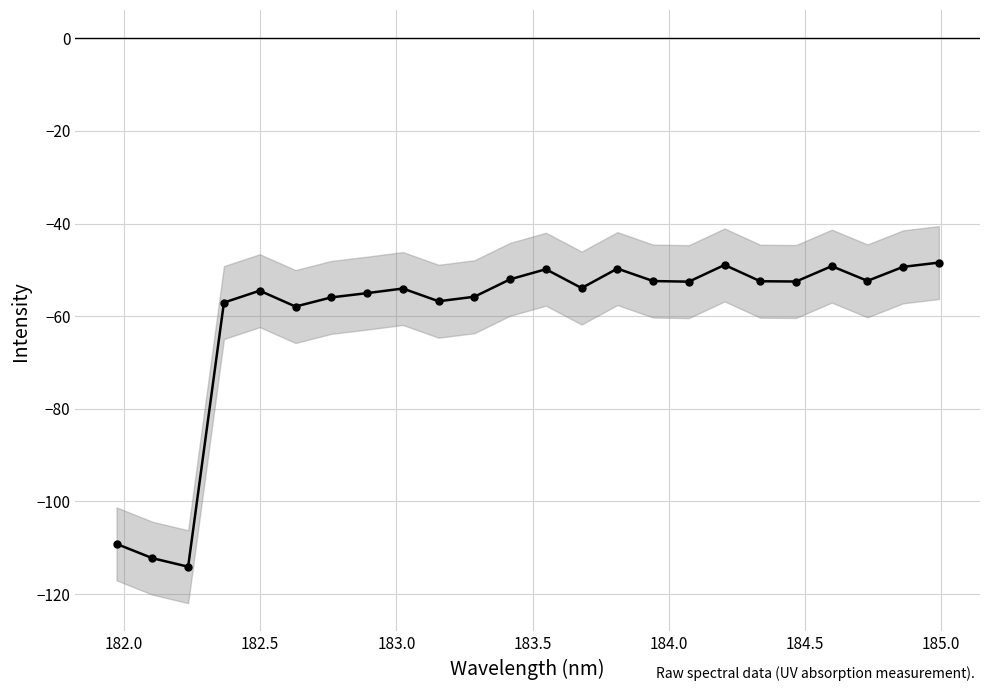

Reading right to left, extract all data points from this chart.

-48.4	-49.3	-52.4	-49.2	-52.5	-52.5	-48.9	-52.5	-52.4	-49.7	-53.9	-49.9	-52.0	-55.8	-56.8	-54.0	-55.0	-55.9	-57.9	-54.5	-57.1	-114.1	-112.2	-109.2